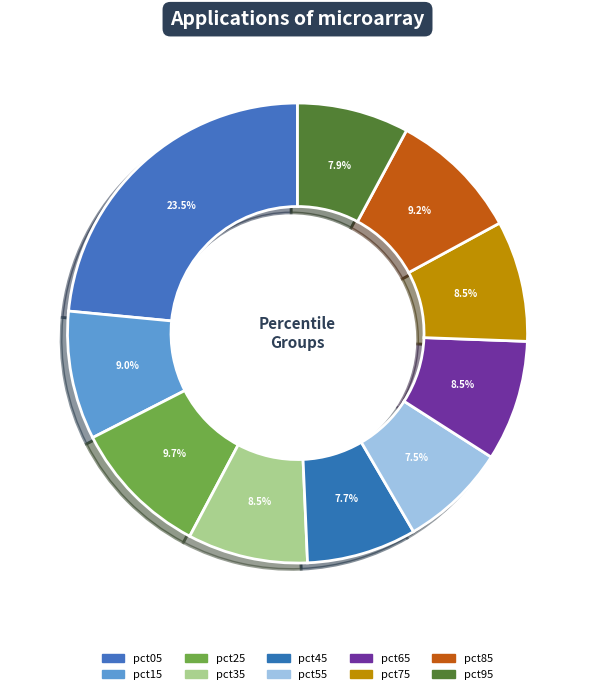

The pct95 slice represents 1% of the pie. True or false?

False